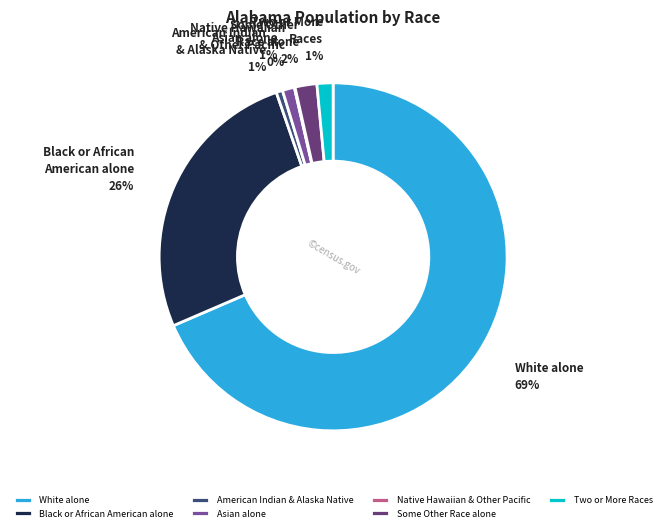

True or false: Asian alone accounts for 1% of the total.

True